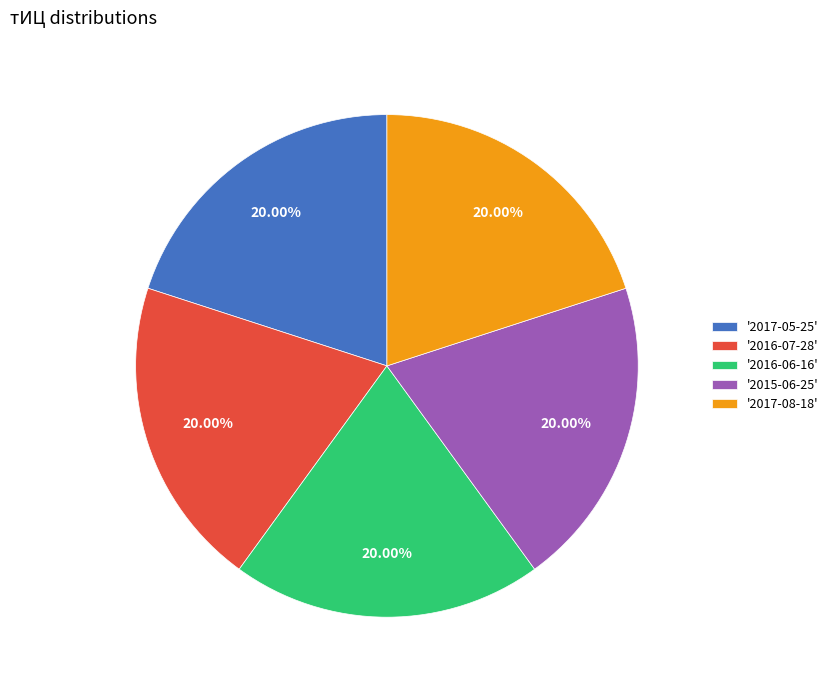

What is the ratio of the value at '2016-07-28' to the value at '2017-05-25'?

1.0